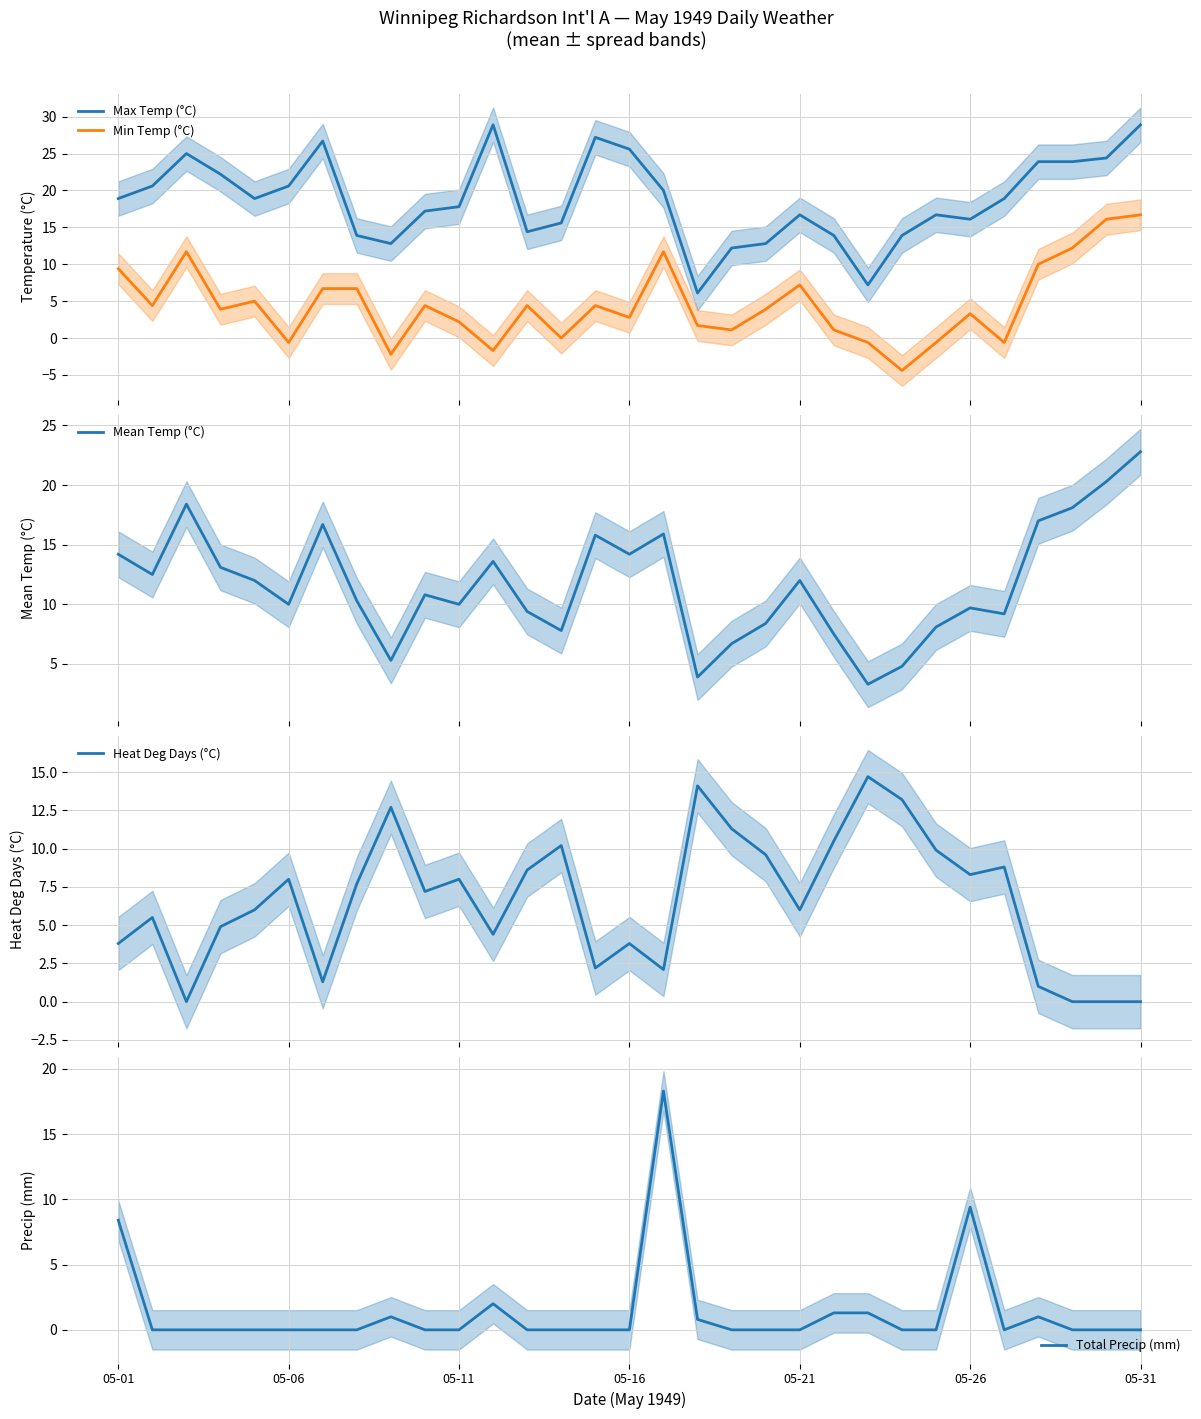

Reading left to right, extract all data points from this chart.

Max Temp (°C): 18.9	20.6	25.0	22.2	18.9	20.6	26.7	13.9	12.8	17.2	17.8	28.9	14.4	15.6	27.2	25.6	20.0	6.1	12.2	12.8	16.7	13.9	7.2	13.9	16.7	16.1	18.9	23.9	23.9	24.4	28.9
Min Temp (°C): 9.4	4.4	11.7	3.9	5.0	-0.6	6.7	6.7	-2.2	4.4	2.2	-1.7	4.4	0.0	4.4	2.8	11.7	1.7	1.1	3.9	7.2	1.1	-0.6	-4.4	-0.6	3.3	-0.6	10.0	12.2	16.1	16.7
Mean Temp (°C): 14.2	12.5	18.4	13.1	12.0	10.0	16.7	10.3	5.3	10.8	10.0	13.6	9.4	7.8	15.8	14.2	15.9	3.9	6.7	8.4	12.0	7.5	3.3	4.8	8.1	9.7	9.2	17.0	18.1	20.3	22.8
Heat Deg Days (°C): 3.8	5.5	0.0	4.9	6.0	8.0	1.3	7.7	12.7	7.2	8.0	4.4	8.6	10.2	2.2	3.8	2.1	14.1	11.3	9.6	6.0	10.5	14.7	13.2	9.9	8.3	8.8	1.0	0.0	0.0	0.0
Total Precip (mm): 8.4	0.0	0.0	0.0	0.0	0.0	0.0	0.0	1.0	0.0	0.0	2.0	0.0	0.0	0.0	0.0	18.3	0.8	0.0	0.0	0.0	1.3	1.3	0.0	0.0	9.4	0.0	1.0	0.0	0.0	0.0